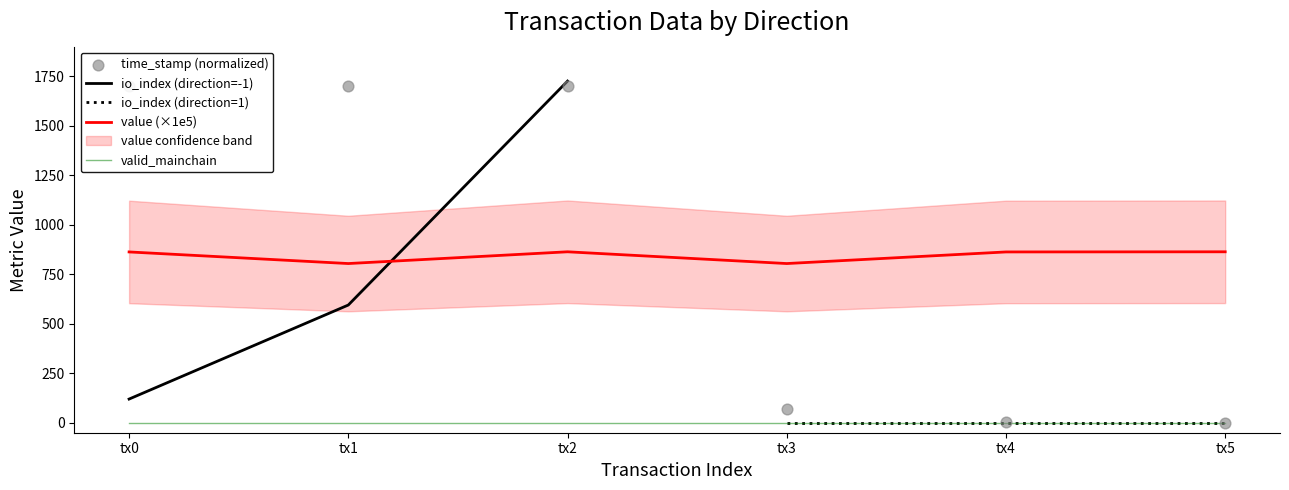

Is the value of valid_mainchain at tx0 greater than the value of value (×1e5) at tx5?

No